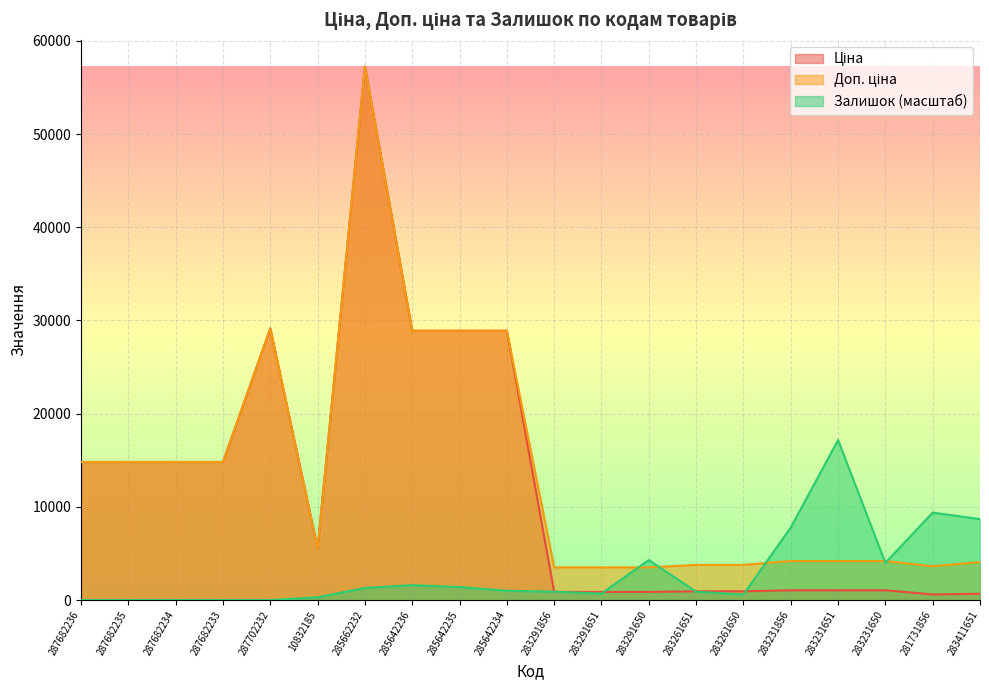

At which category does Доп. ціна reach its first local peak?

287702232